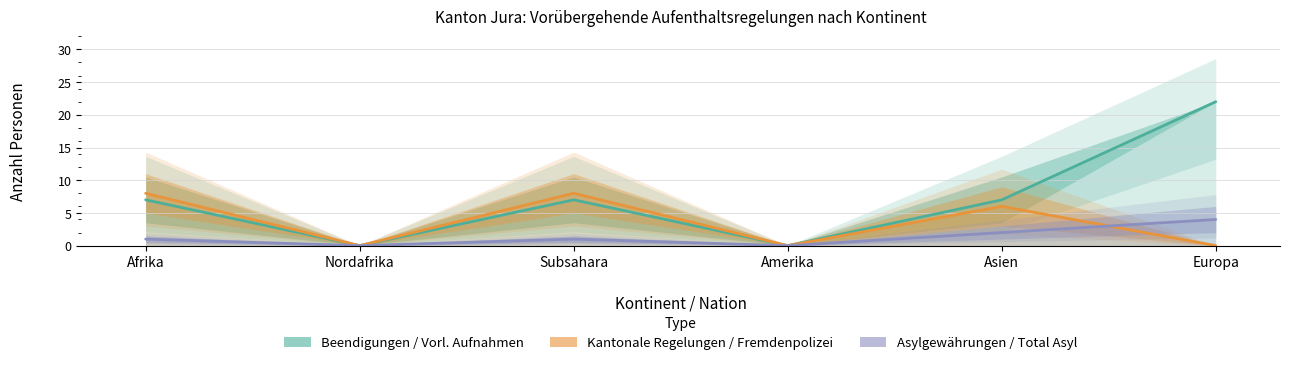

How many values in the Asylgewährungen / Total Asyl series are below 1?

2